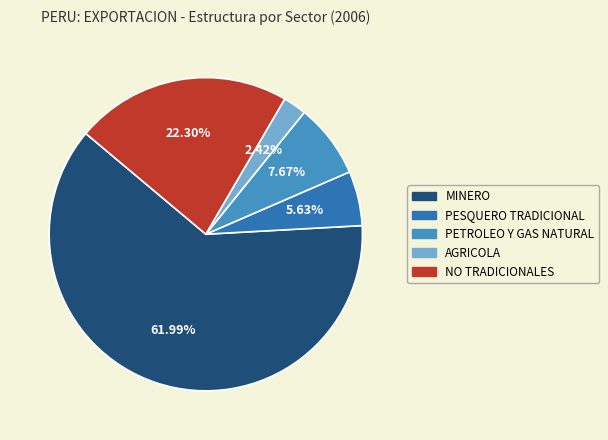

Which slice is the smallest?

AGRICOLA